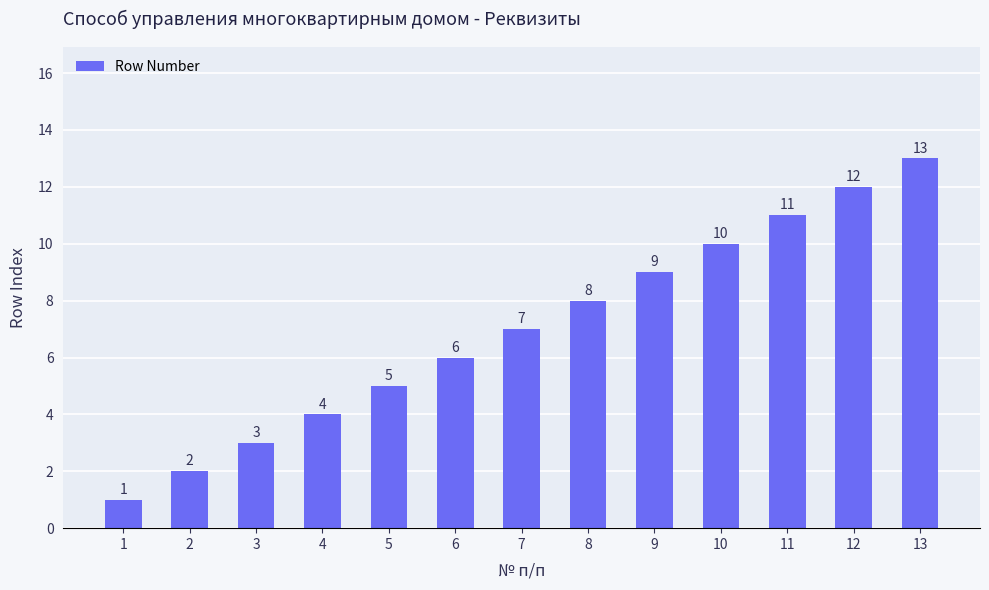

What is the value of the 11th bar from the left?

11